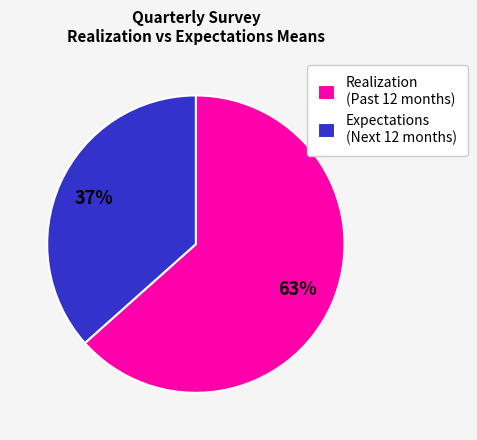

What is the smallest slice in the pie chart?

Expectations (Next 12 months)